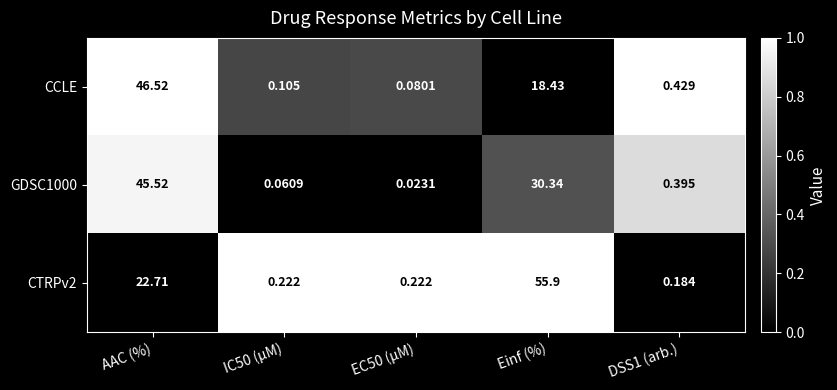

Rank the series at DSS1 (arb.) from highest to lowest value.

CCLE, GDSC1000, CTRPv2